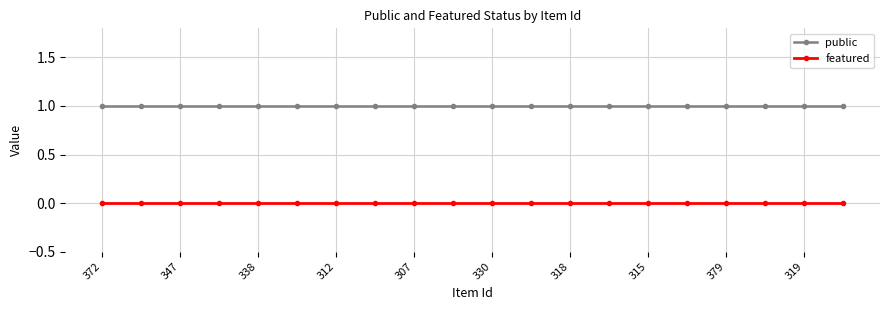

Which series has the largest total across all categories?

public